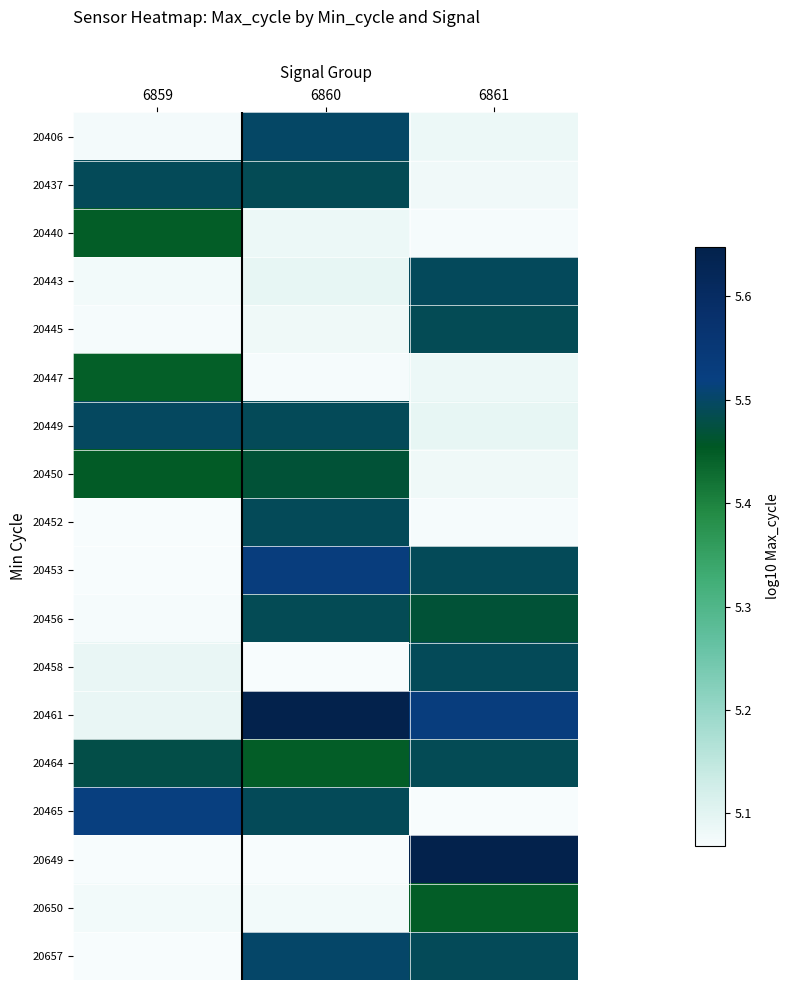

At how many categories does at least one series exceed 5?

3